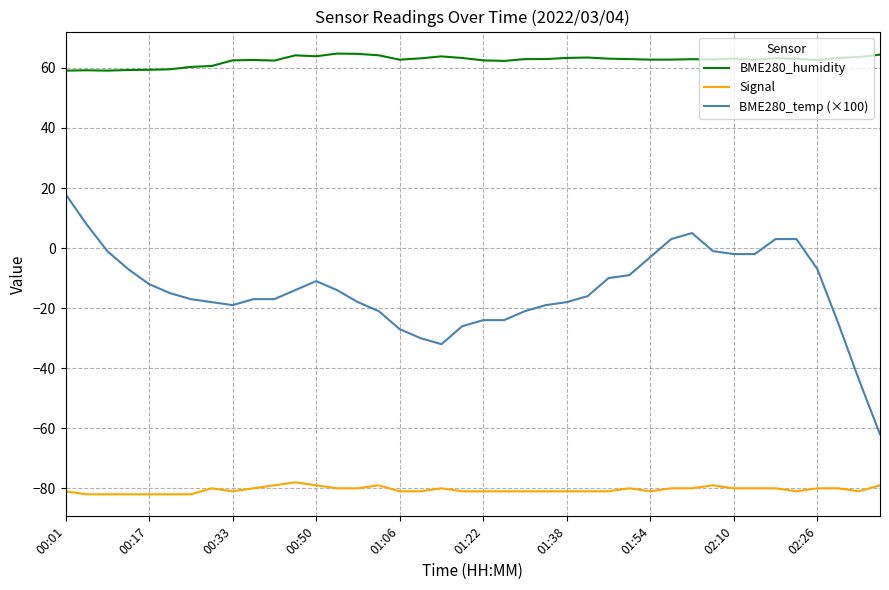

What is the difference between the second highest and second lowest values in the BME280_humidity series?

5.6